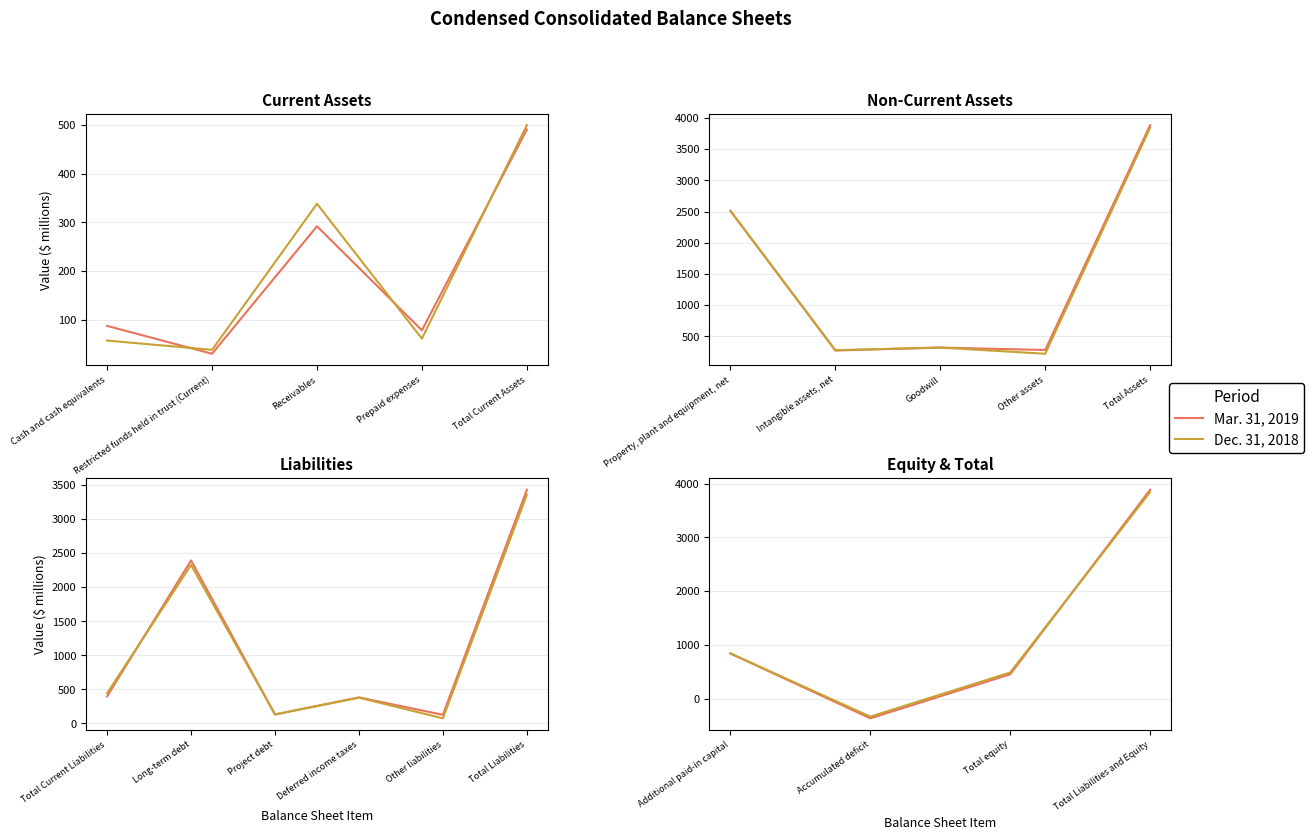

How many intersections are there between Mar. 31, 2019 and Dec. 31, 2018?

1